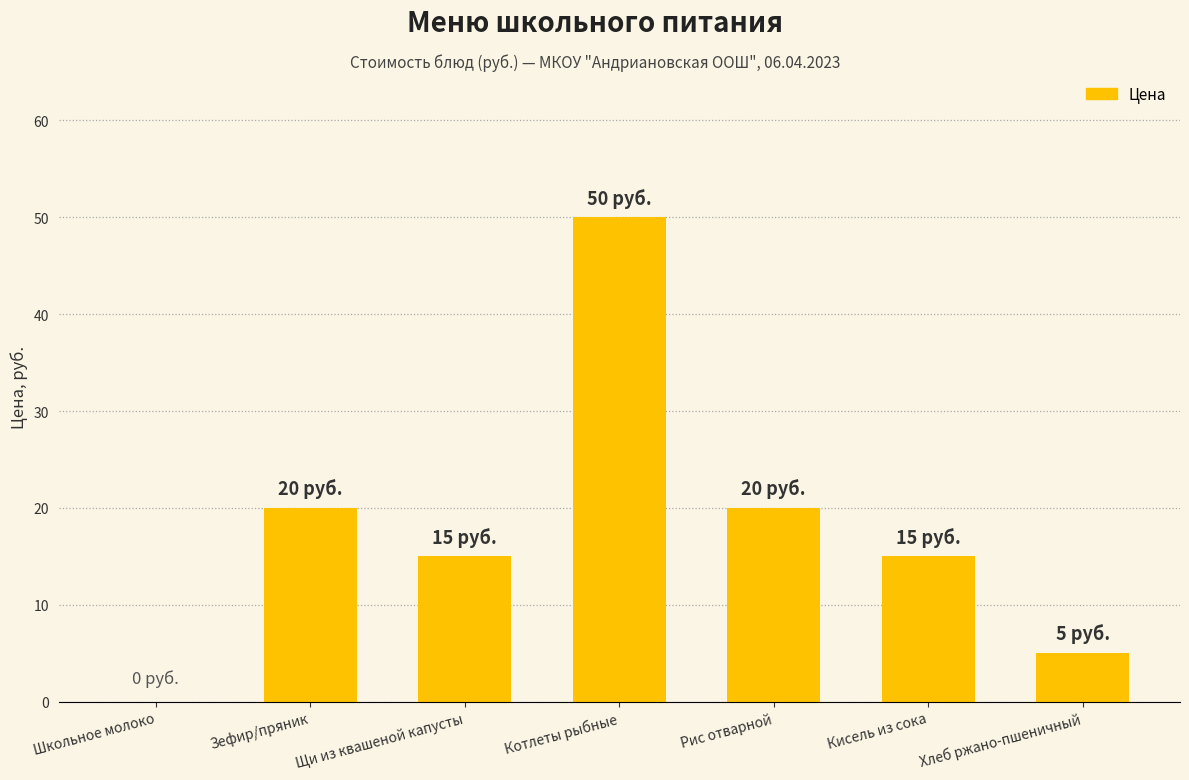

Which label corresponds to the largest value in the chart?

Котлеты рыбные